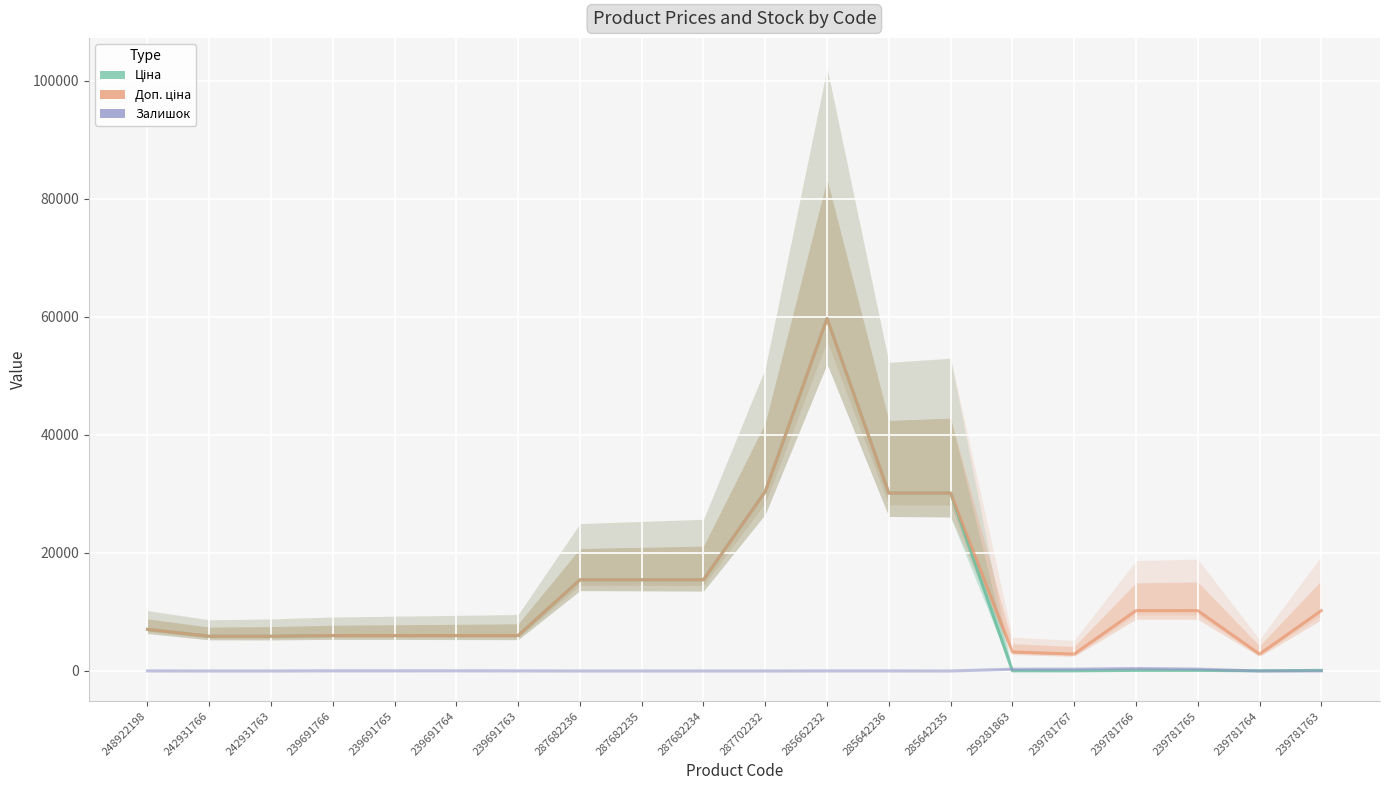

True or false: Залишок and Доп. ціна intersect in this chart.

False